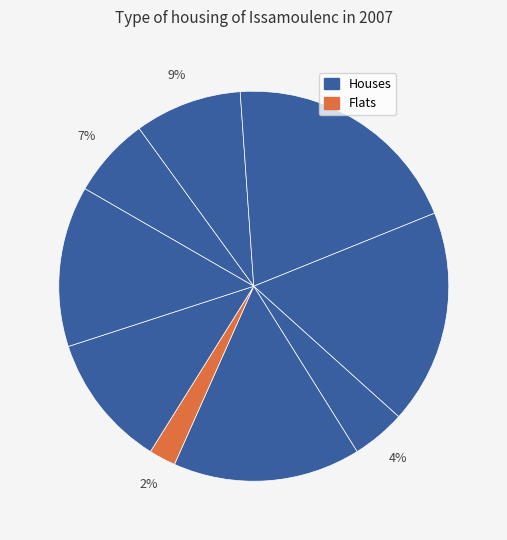

How many slices are in this pie chart?

9